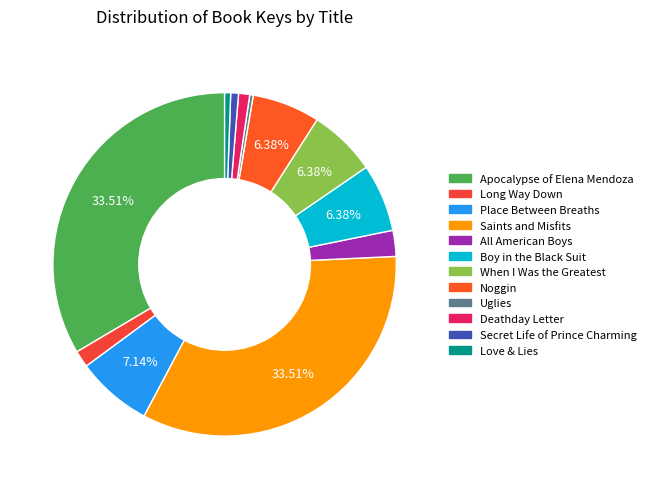

Does any single category account for the majority?

No